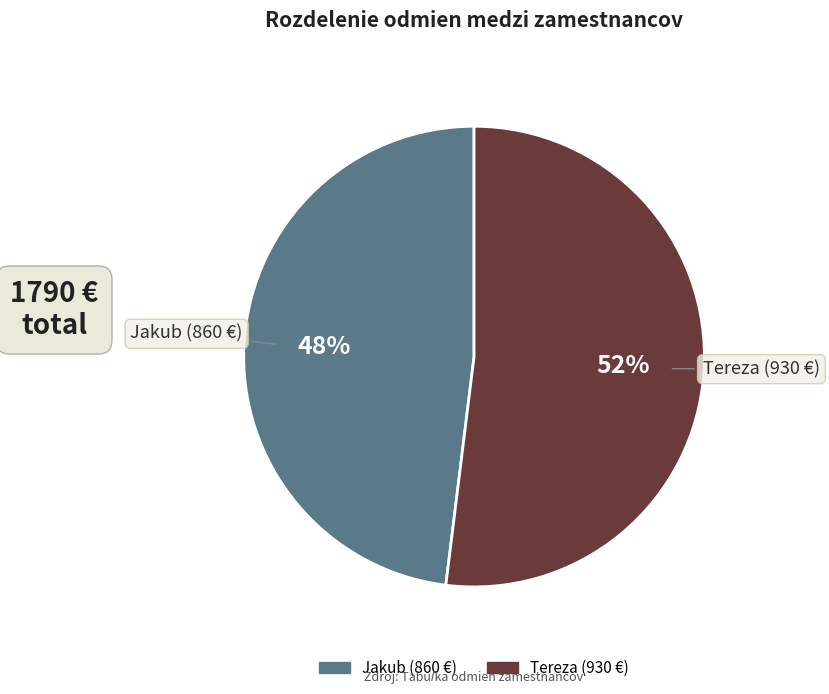

To the nearest percent, what is the difference between the largest and smallest slice percentages?

4%